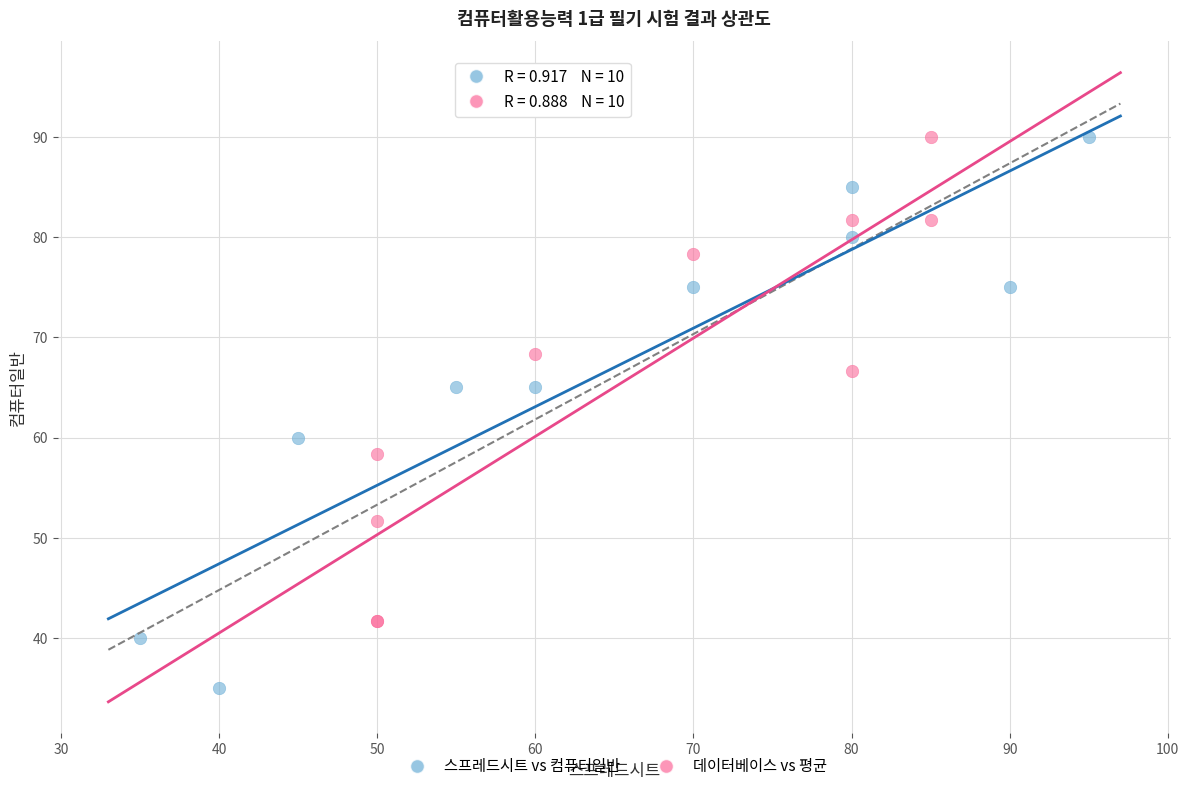

Which series has the largest Y range (max minus min)?

스프레드시트 vs 컴퓨터일반